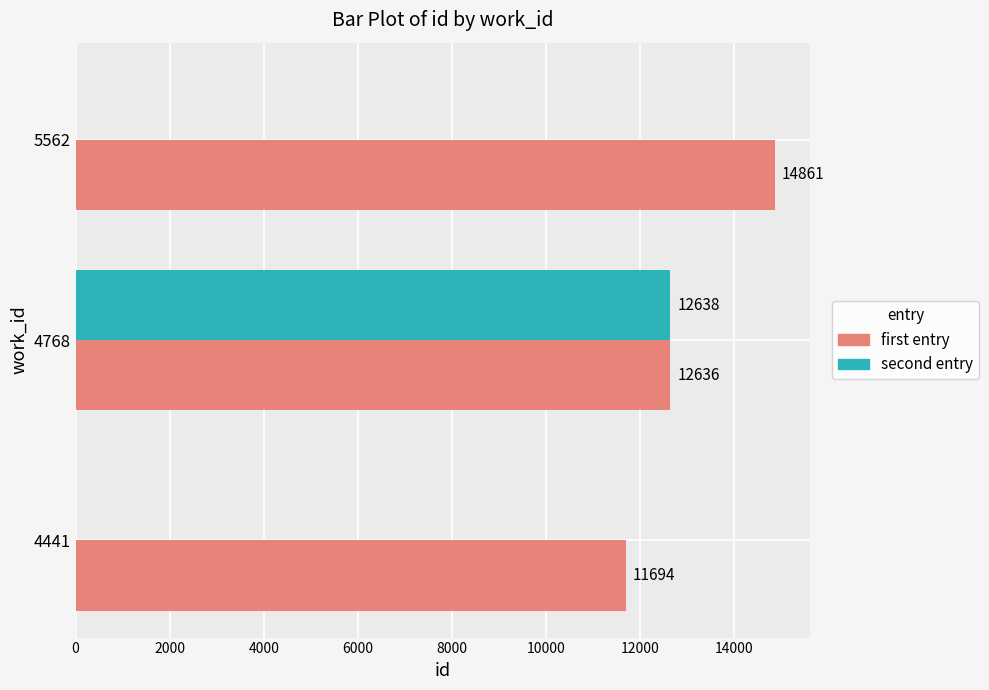

Which series changed the most between 4441 and 5562?

first entry